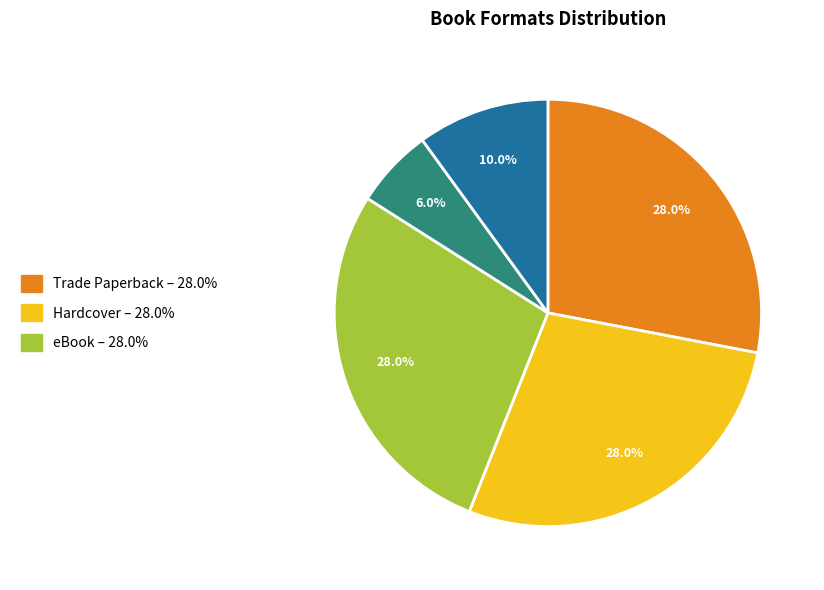

To the nearest percent, what is the average slice percentage?

20%